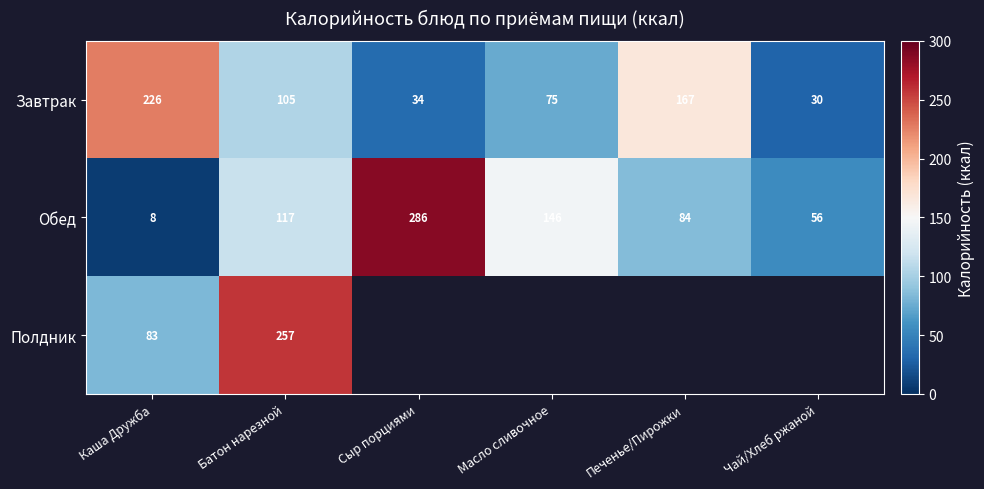

Rank the categories by Завтрак value from highest to lowest.

Каша Дружба, Печенье/Пирожки, Батон нарезной, Масло сливочное, Сыр порциями, Чай/Хлеб ржаной